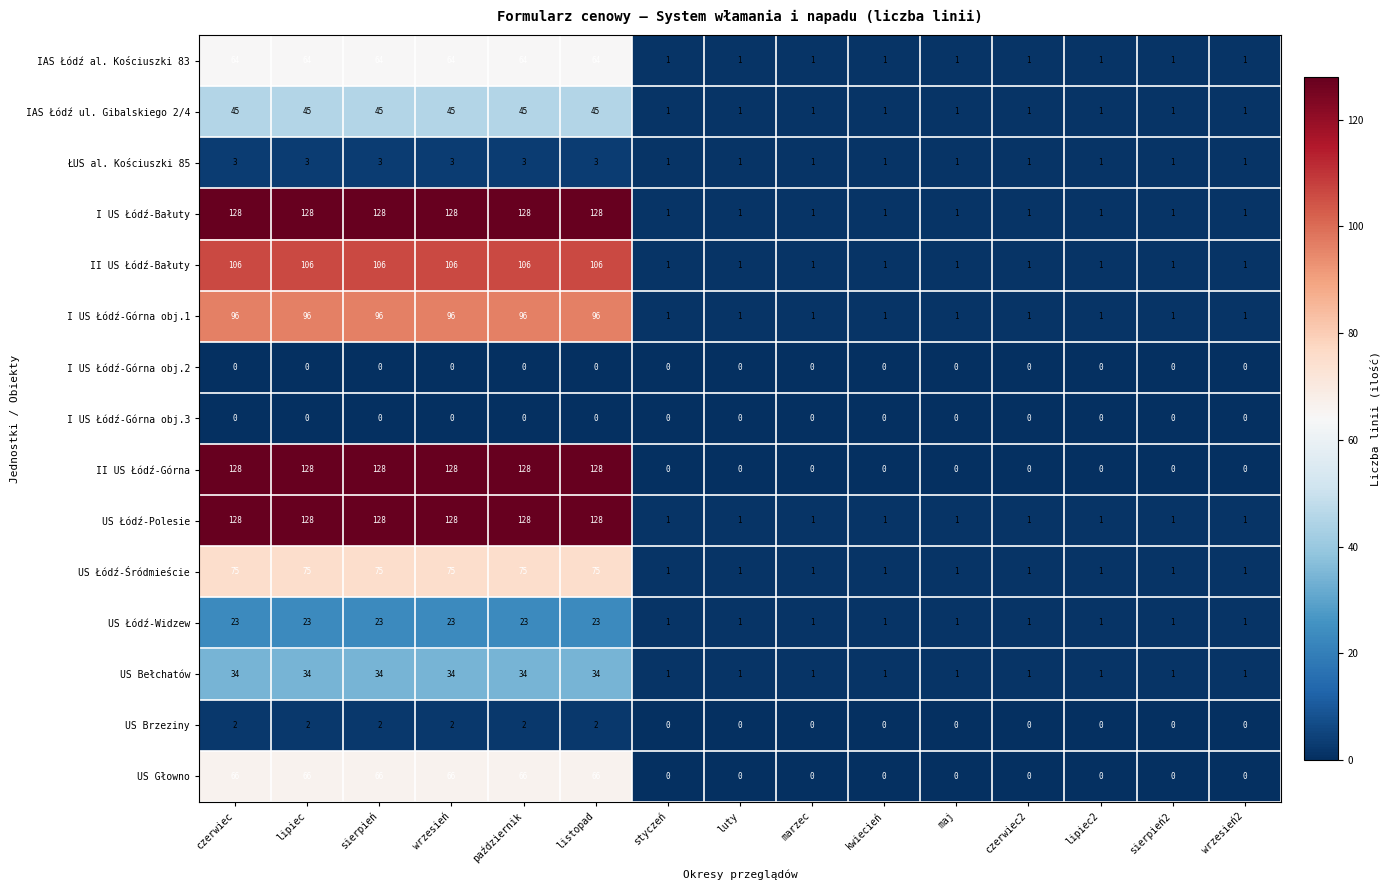

What is the total value across all series at kwiecień?

10